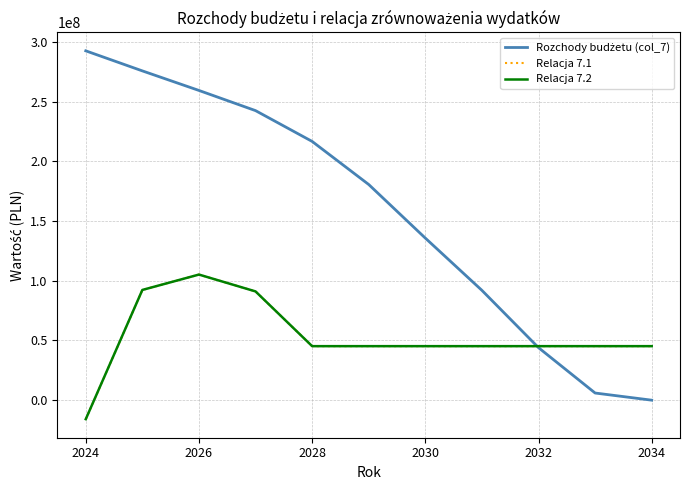

What is the greatest value displayed?

292696000.0